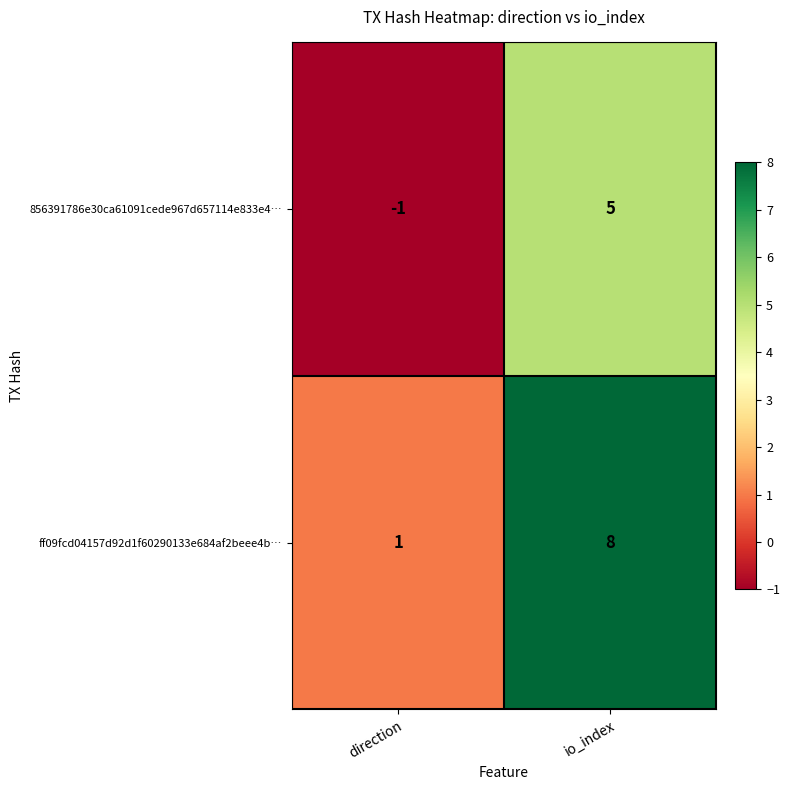

What is the difference between the 856391786e30ca61091cede967d657114e833e4… values at direction and io_index?

6